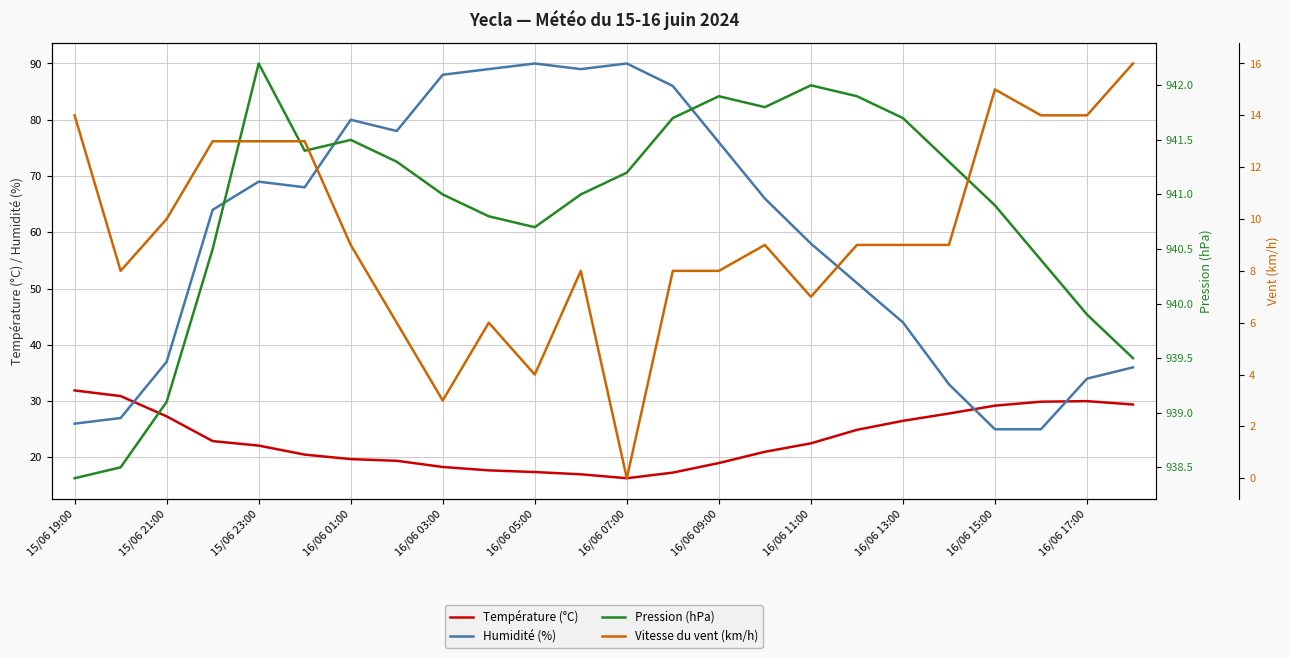

At which label is Humidité (%) closest to 57?

16/06 11:00